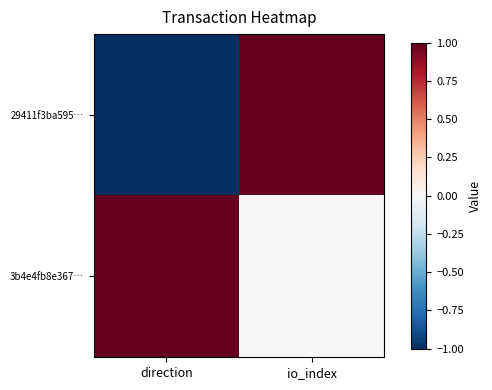

At direction, list the series in order from largest to smallest.

3b4e4fb8e367…, 29411f3ba595…